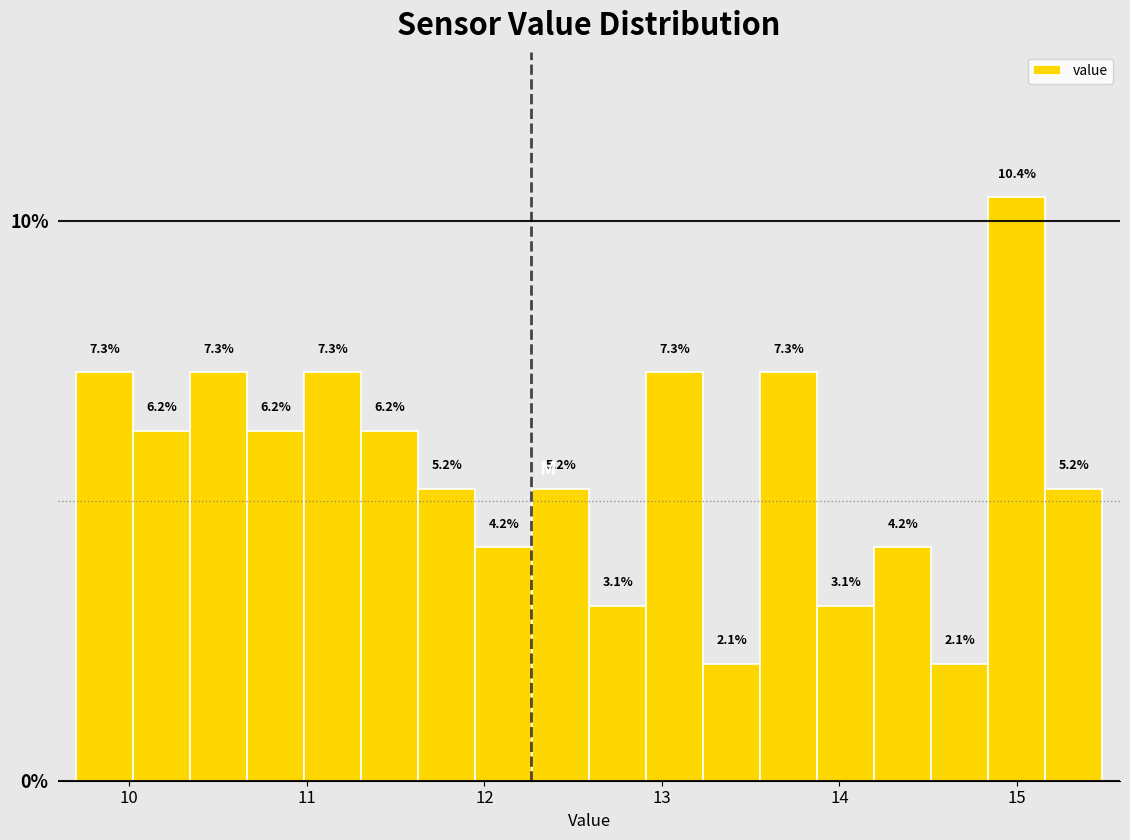

Around what value on the x-axis is the tallest bar? Give the approximate position of its centre, as read against the axis.

15.0